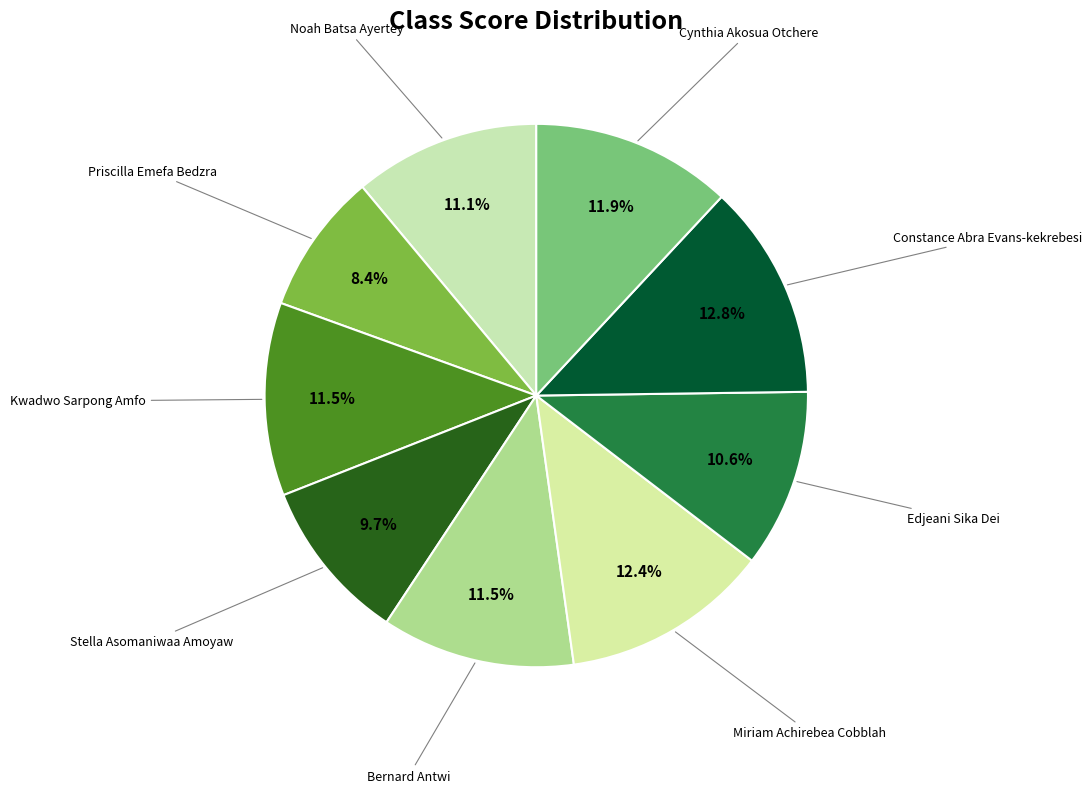

How many slices are in this pie chart?

9